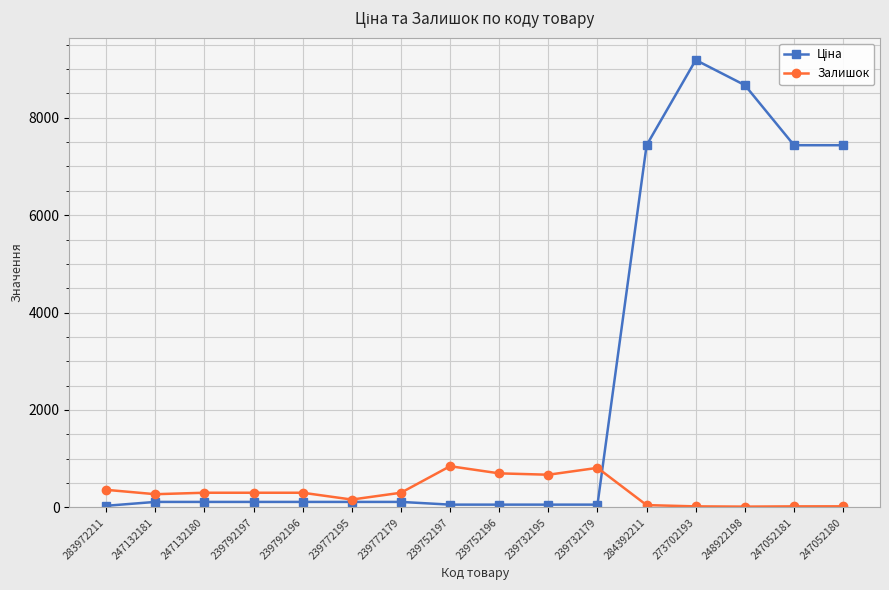

The Залишок series shows 1027.9 at 239732195. True or false?

False